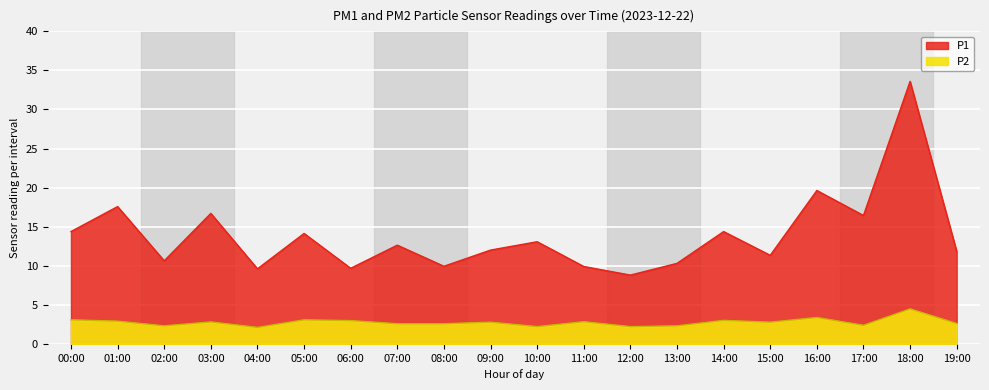

True or false: P1 and P2 cross at least once.

False